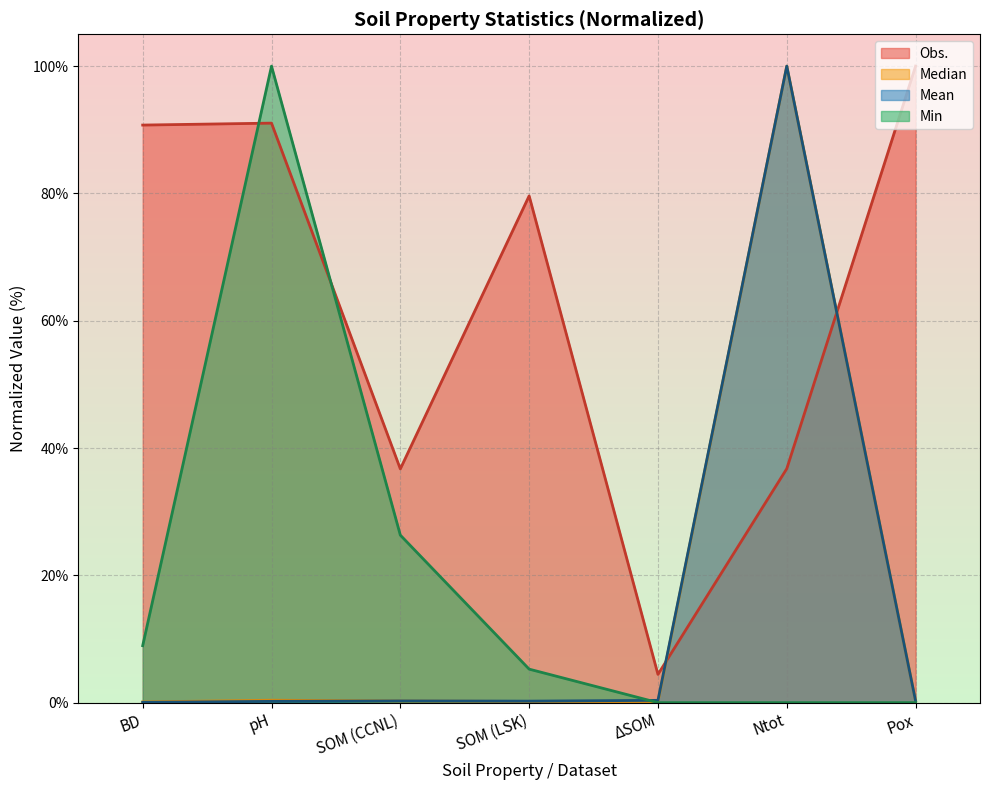

At which category does Obs. reach its first local valley?

SOM (CCNL)